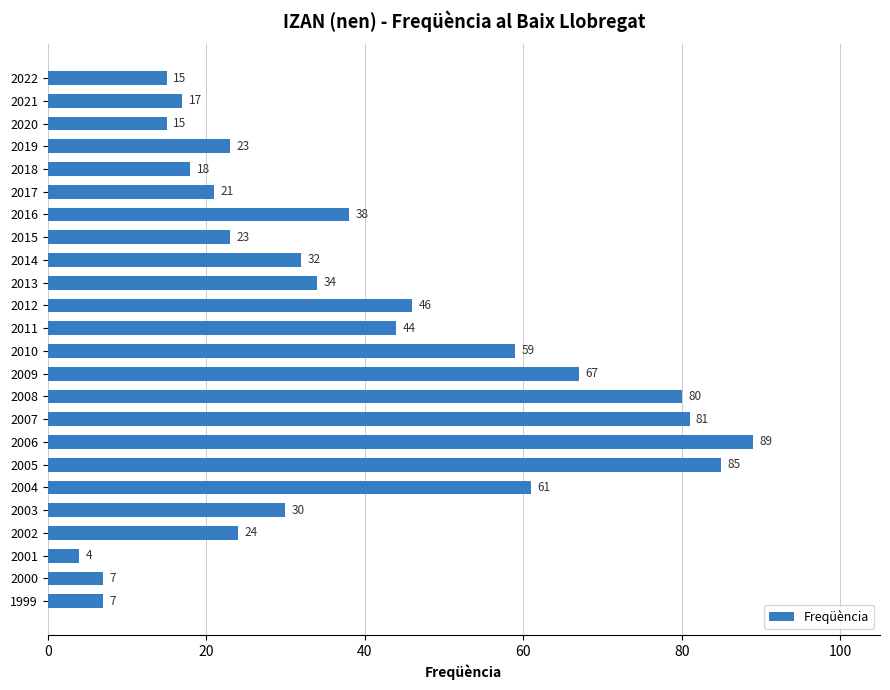

Where is the data nearest to the value 46?

2012